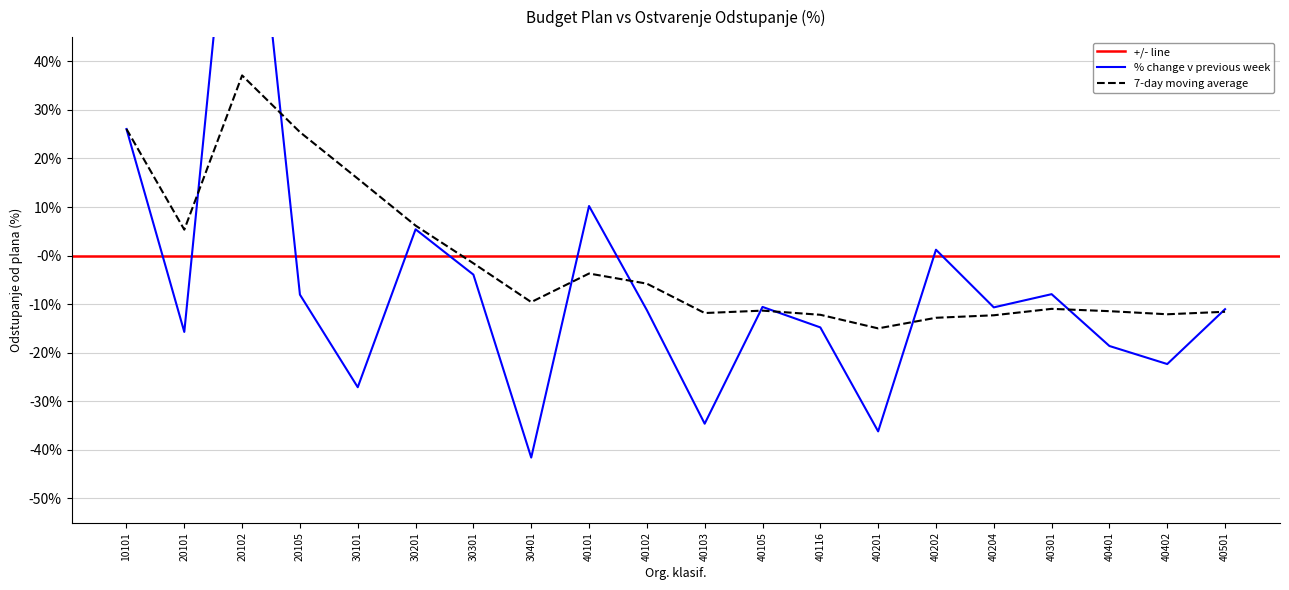

Reading left to right, what are all the values shown in this chart?

% change v previous week (Jan-Oct): 10101=0.3	20101=-0.2	20102=1.0	20105=-0.1	30101=-0.3	30201=0.1	30301=-0.0	30401=-0.4	40101=0.1	40102=-0.1	40103=-0.3	40105=-0.1	40116=-0.1	40201=-0.4	40202=0.0	40204=-0.1	40301=-0.1	40401=-0.2	40402=-0.2	40501=-0.1
7-day moving average: 10101=0.3	20101=0.1	20102=0.4	20105=0.3	30101=0.2	30201=0.1	30301=-0.0	30401=-0.1	40101=-0.0	40102=-0.1	40103=-0.1	40105=-0.1	40116=-0.1	40201=-0.1	40202=-0.1	40204=-0.1	40301=-0.1	40401=-0.1	40402=-0.1	40501=-0.1